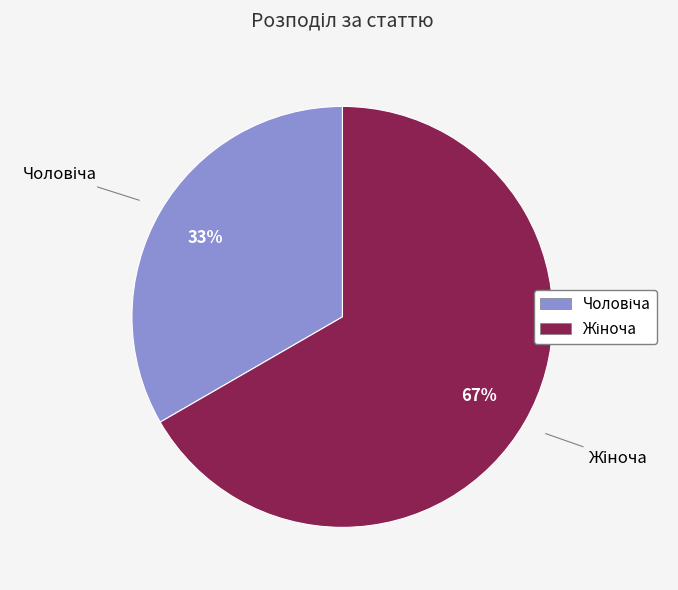

Count the number of slices in the pie.

2